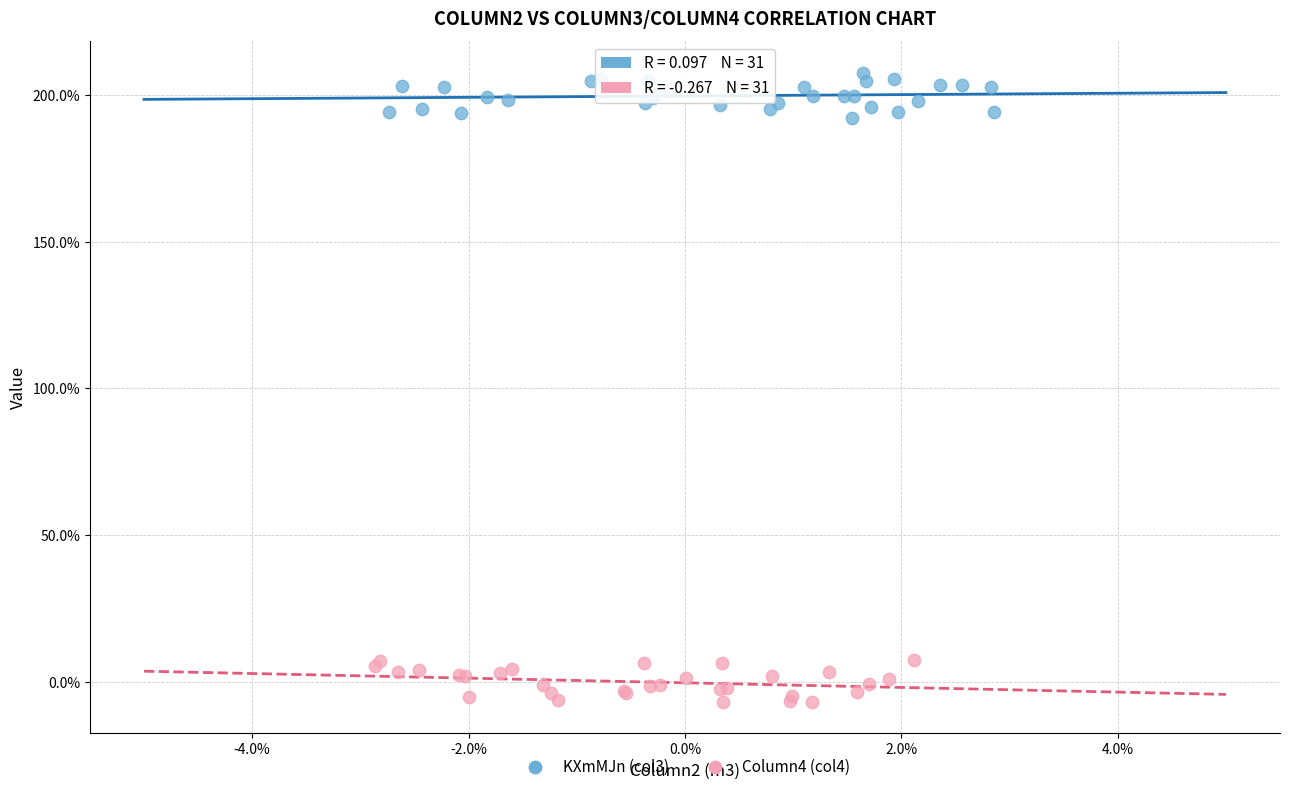

What are all the series names shown in the legend?

KXmMJn (col3), Column4 (col4)